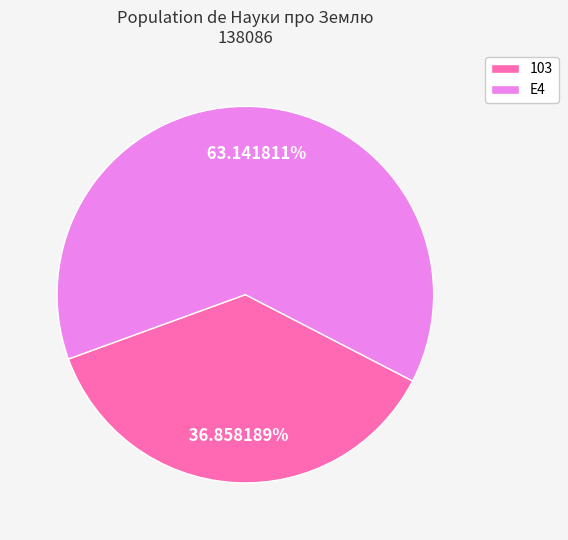

Which slice is the smallest?

103